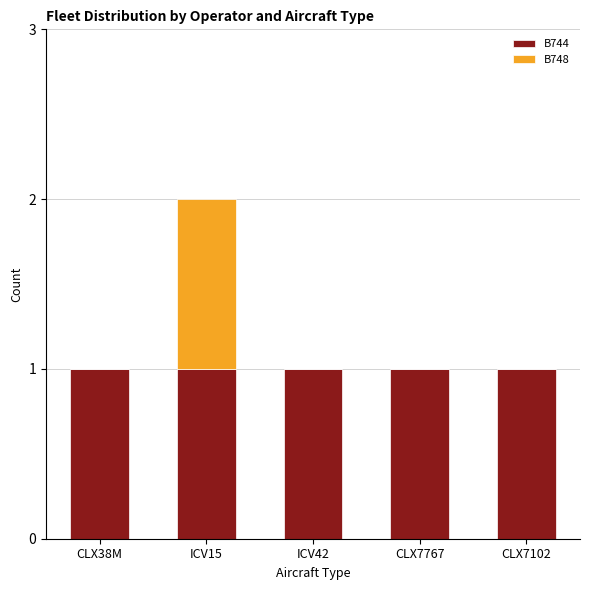

At which category is the sum across all series the highest?

ICV15